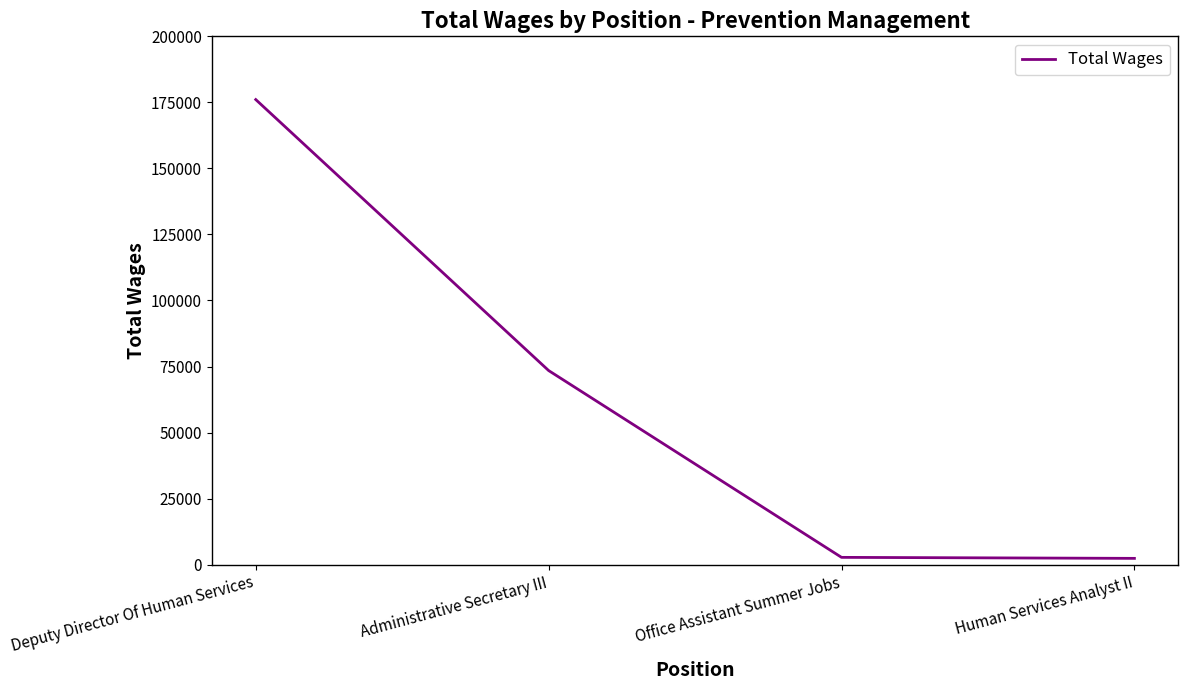

What is the ratio of the value at Administrative Secretary III to the value at Human Services Analyst II?

31.0